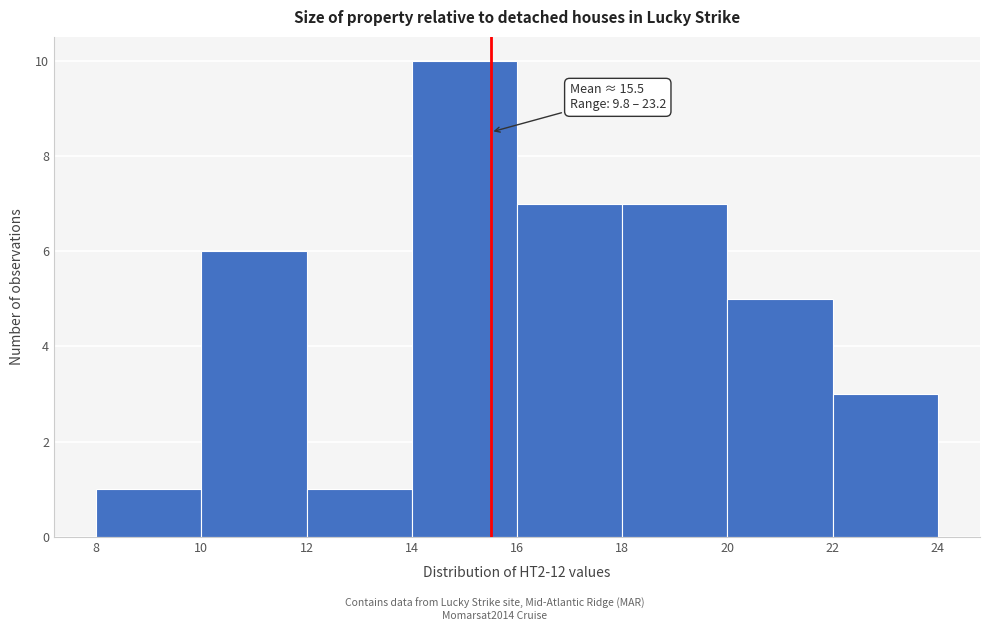

Which range on the x-axis has the tallest bar?

14 to 16